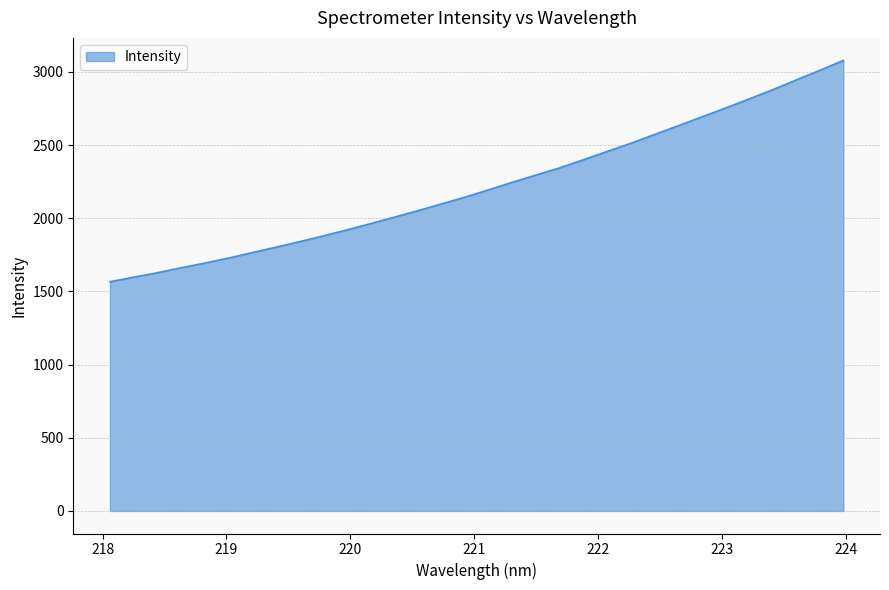

How many categories are shown in the chart?

32